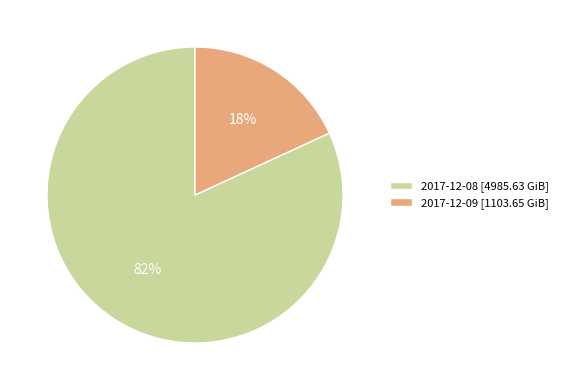

Which has a higher value, 2017-12-09 [1103.65 GiB] or 2017-12-08 [4985.63 GiB]?

2017-12-08 [4985.63 GiB]